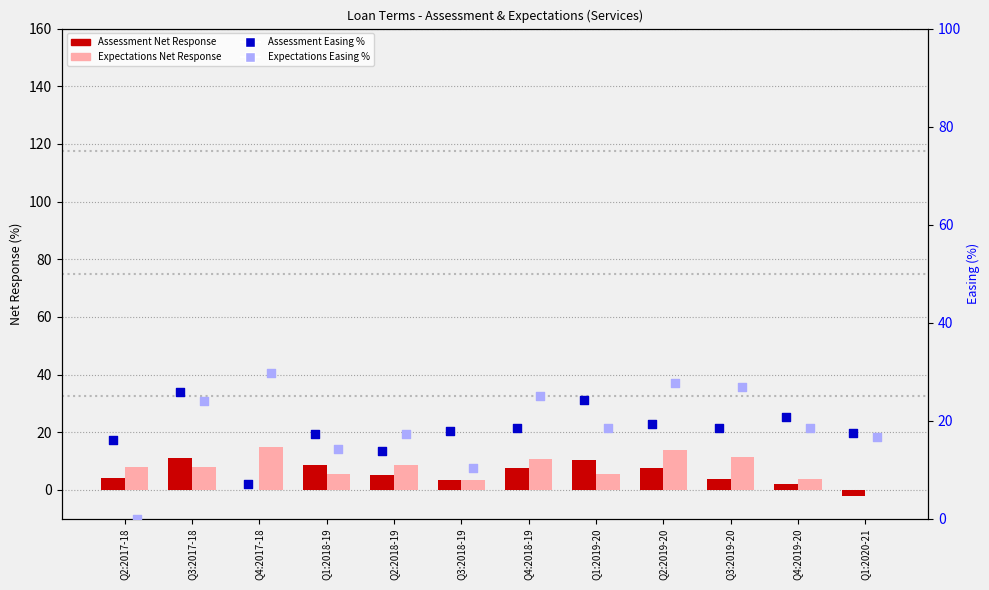

What are all the series names shown in the legend?

Assessment Net Response, Expectations Net Response, Assessment Easing %, Expectations Easing %